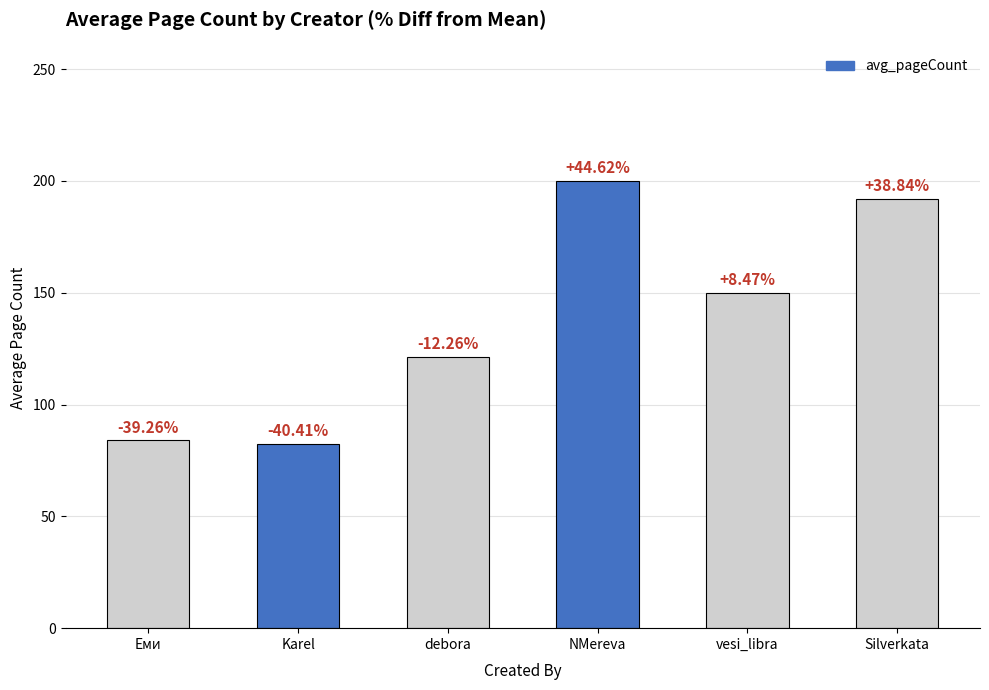

What is the label of the 1st bar from the left?

Еми